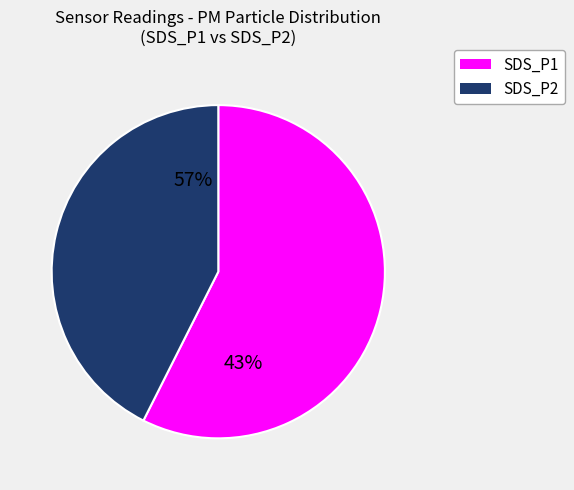

Is there any slice that represents more than half of the pie?

Yes